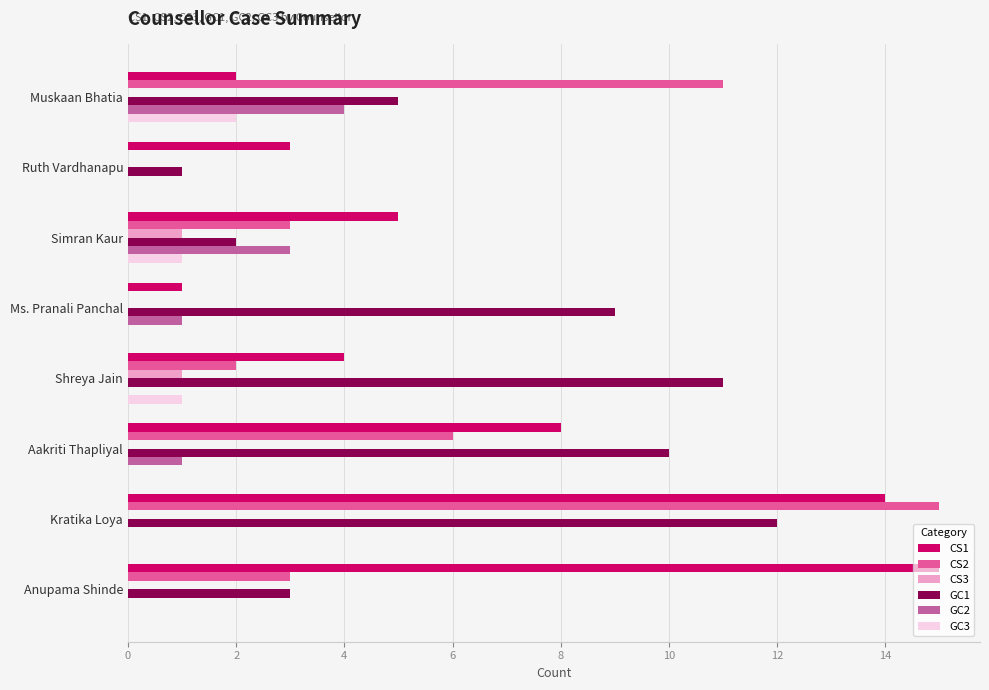

Between Ms. Pranali Panchal and Shreya Jain, which series saw the biggest shift?

CS1